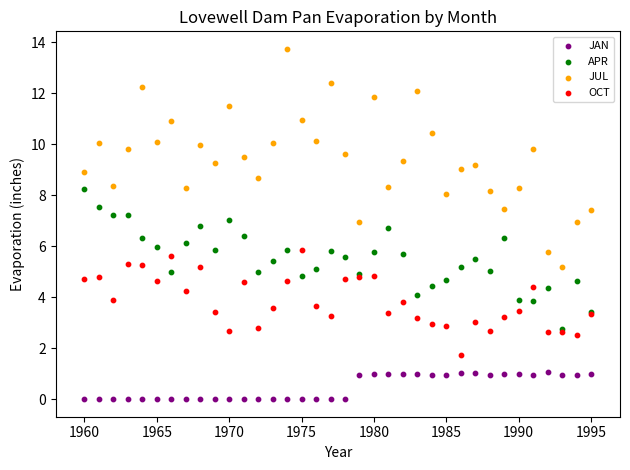

What are all the series names shown in the legend?

JAN, APR, JUL, OCT